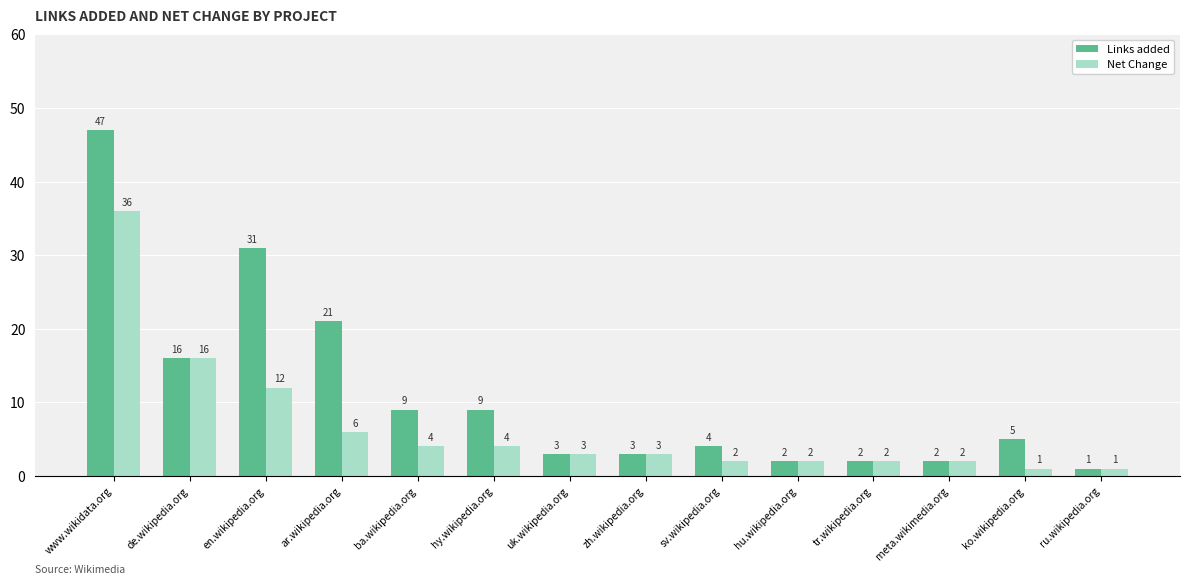

What position from the left is meta.wikimedia.org?

12